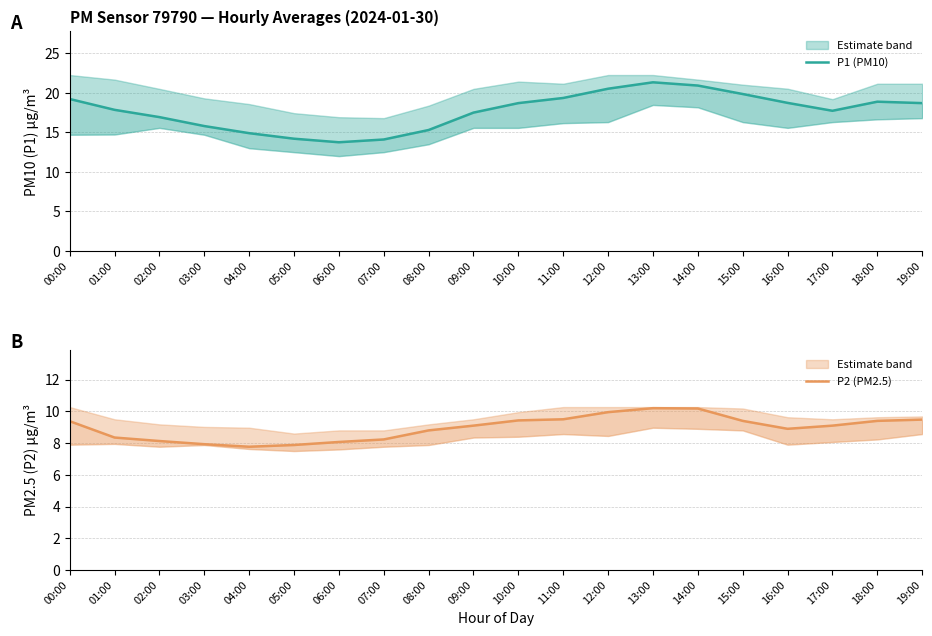

What is the minimum value shown in the chart?

7.8